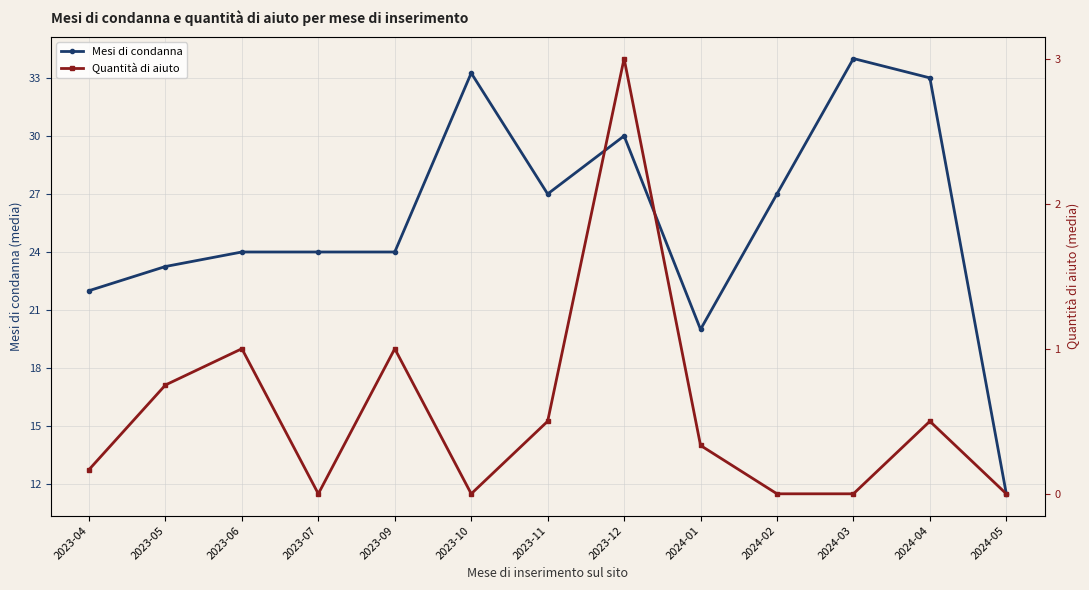

List the series in order of their peak value, lowest first.

Quantità di aiuto, Mesi di condanna